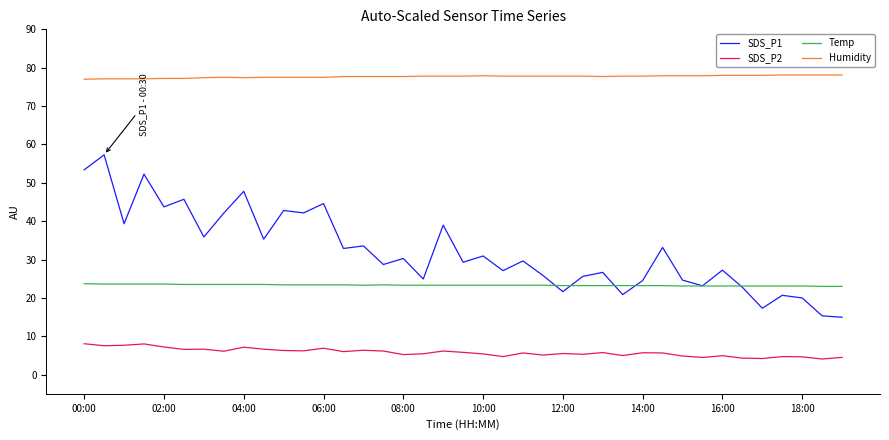

What is the smallest value displayed?

4.1